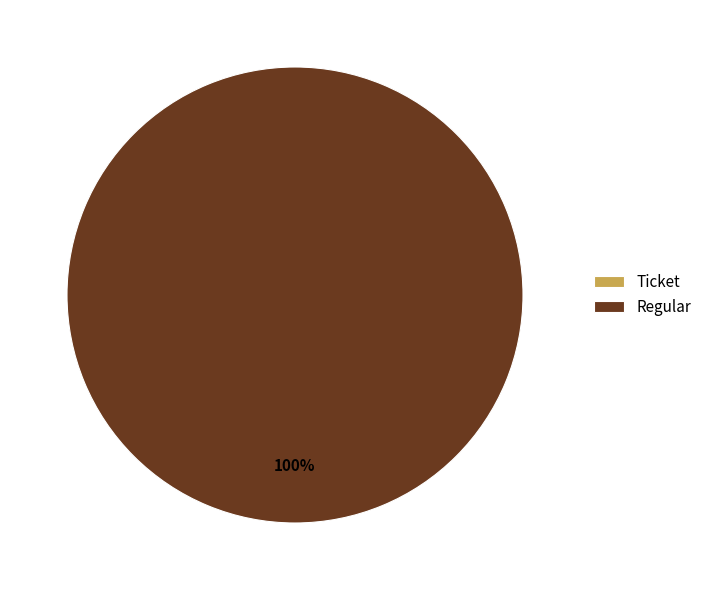

Count the number of slices in the pie.

2